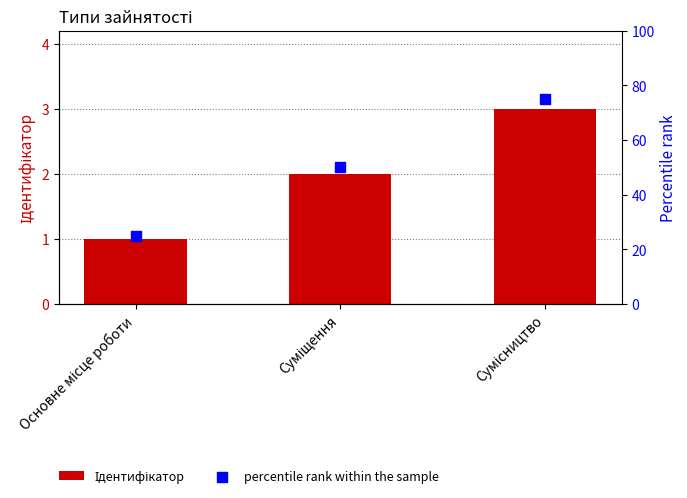

Which series reaches the minimum Y coordinate?

Ідентифікатор